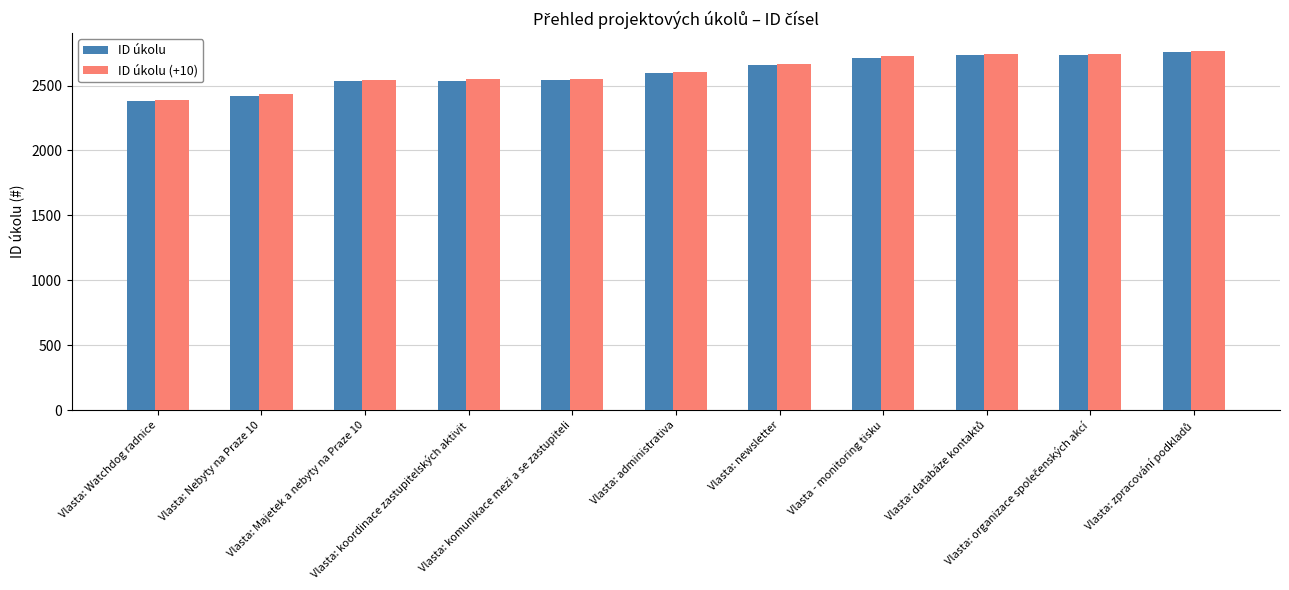

What value does the ID úkolu (+10) series have at Vlasta - monitoring tisku?

2725